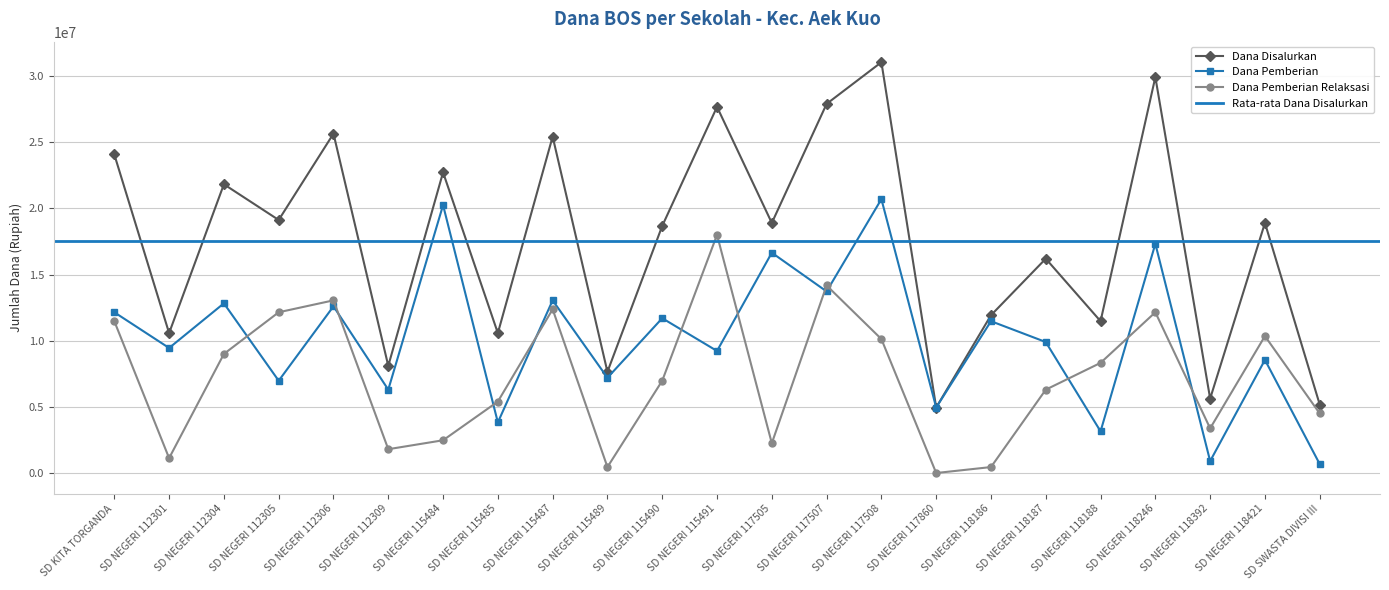

Which series has the largest total across all categories?

Dana Disalurkan